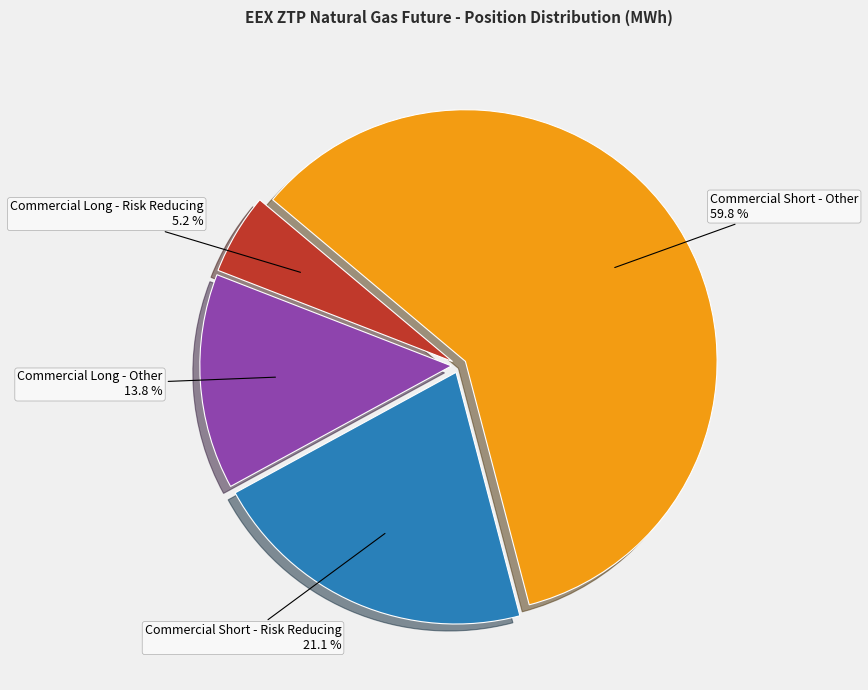

Is there a majority slice in this chart?

Yes